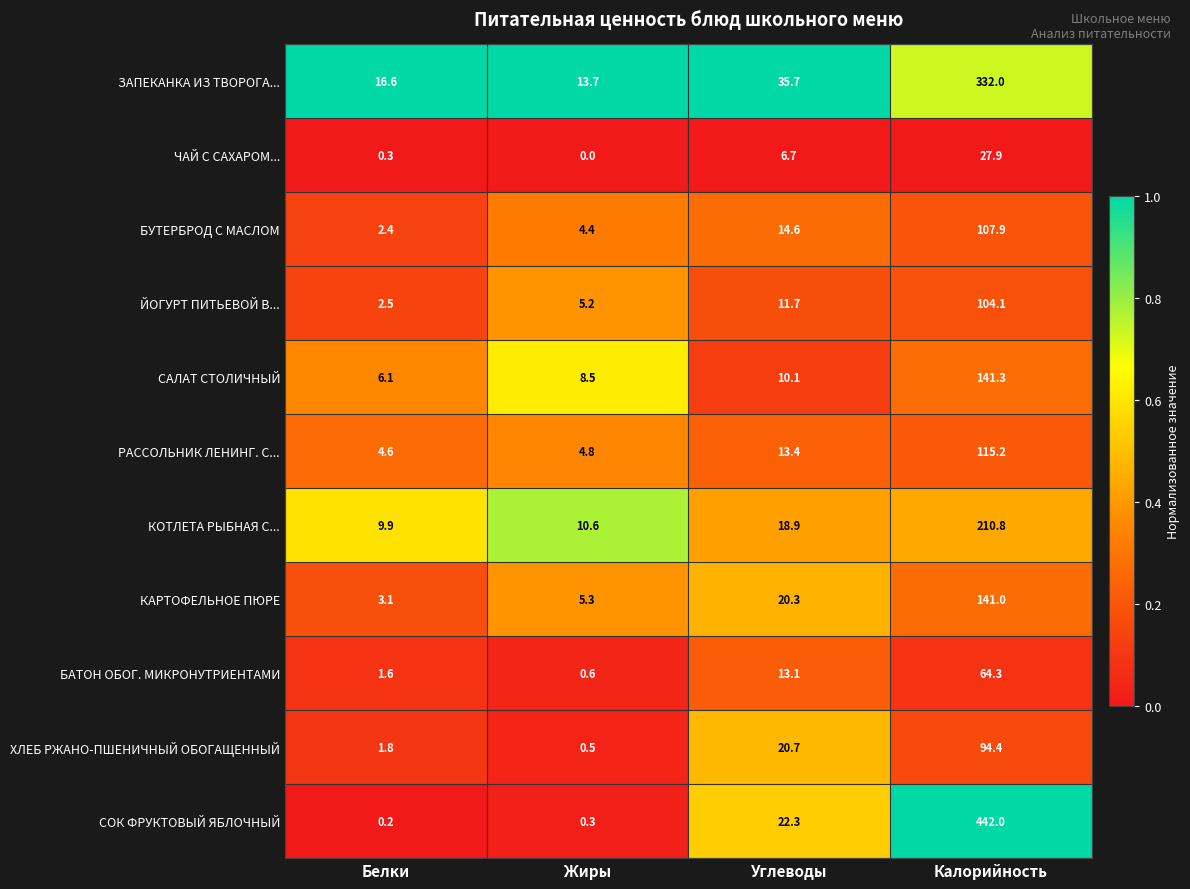

Which series has the largest total across all categories?

СОК ФРУКТОВЫЙ ЯБЛОЧНЫЙ